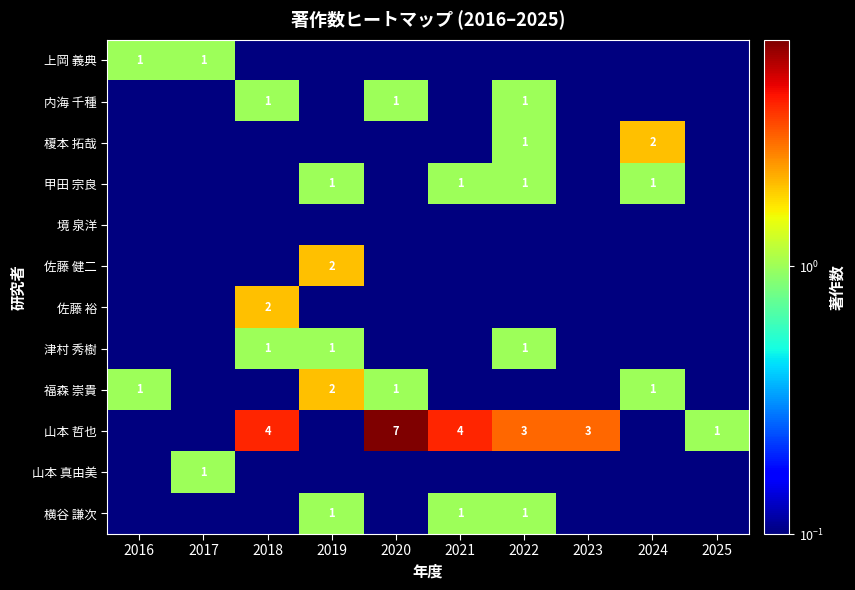

Which label corresponds to the smallest value in the chart?

2018